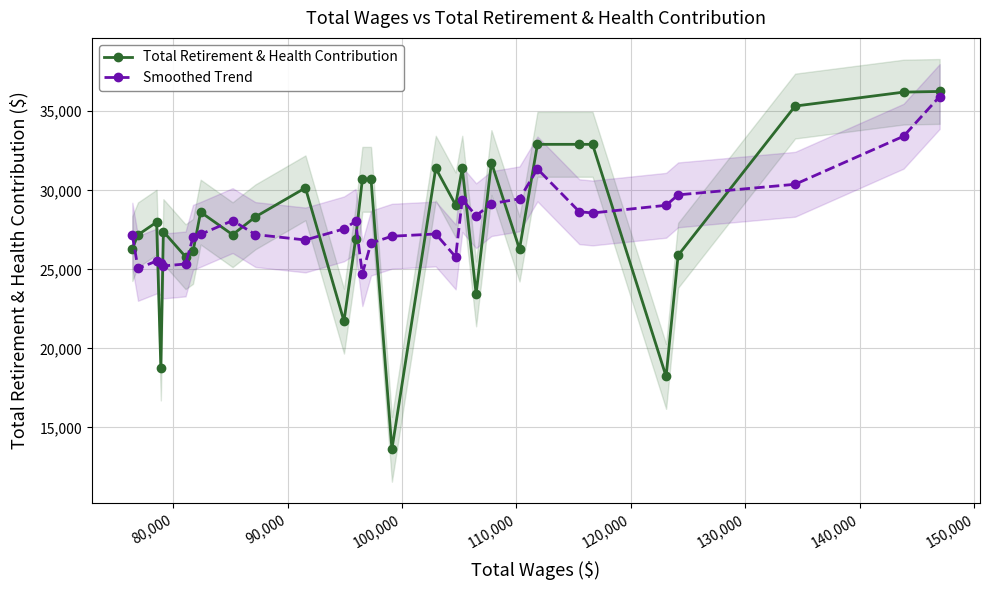

What is the value of the Smoothed Trend point at the 3rd from the left?

25529.0